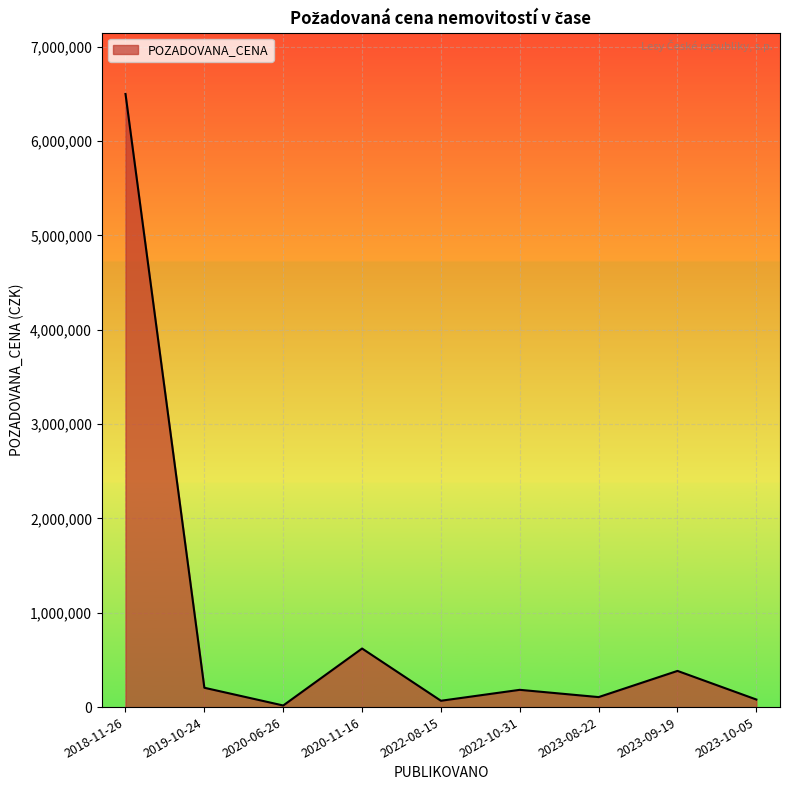

Where is the data nearest to the value 3258500?

2020-11-16